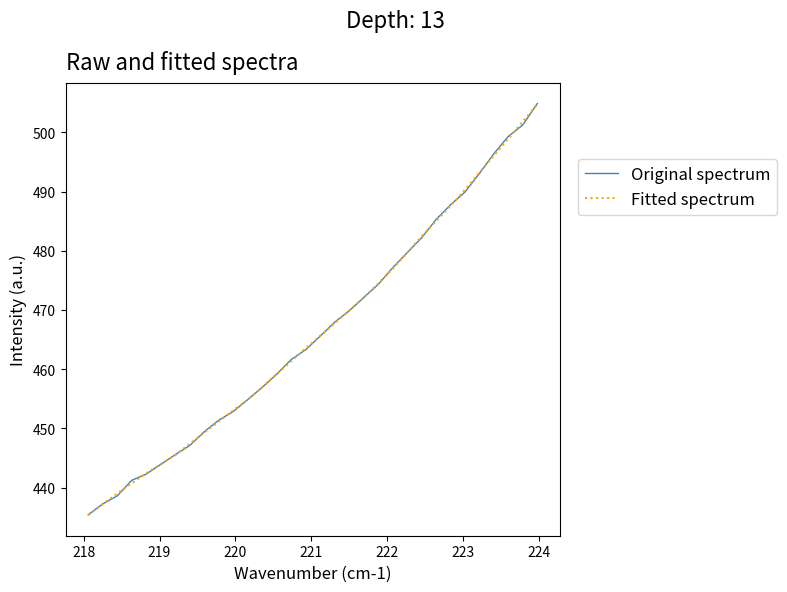

What is the minimum value shown in the chart?

435.3